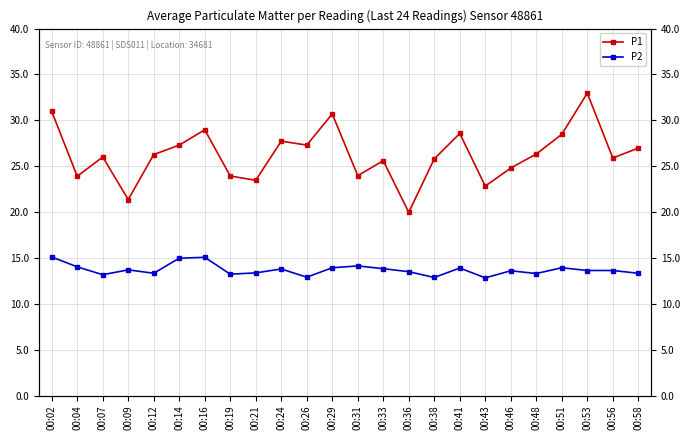

Which series has the largest total across all categories?

P1